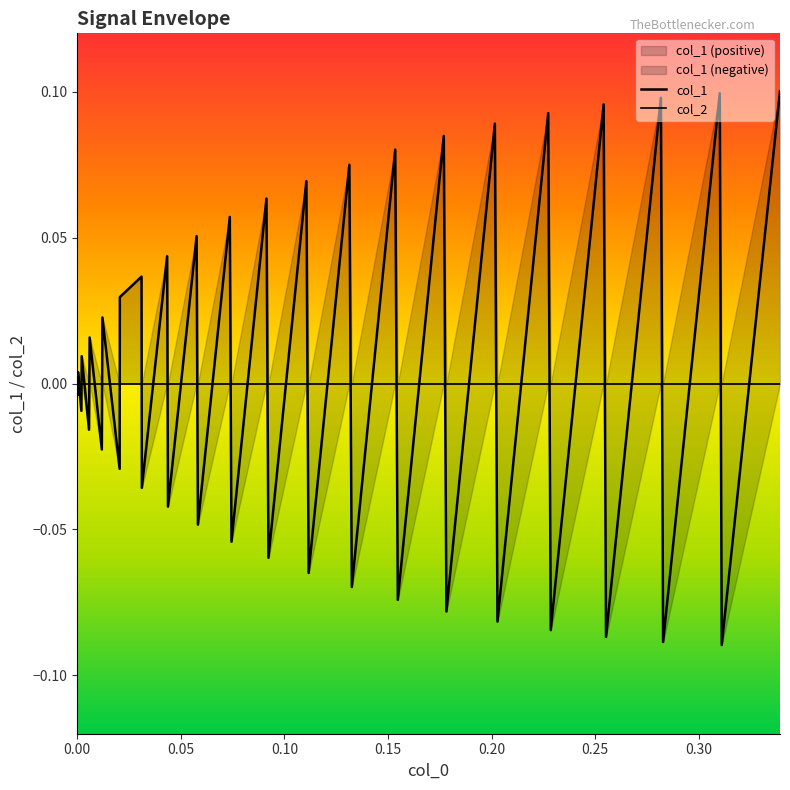

Rank the series at 0.05 from highest to lowest value.

col_2, col_1